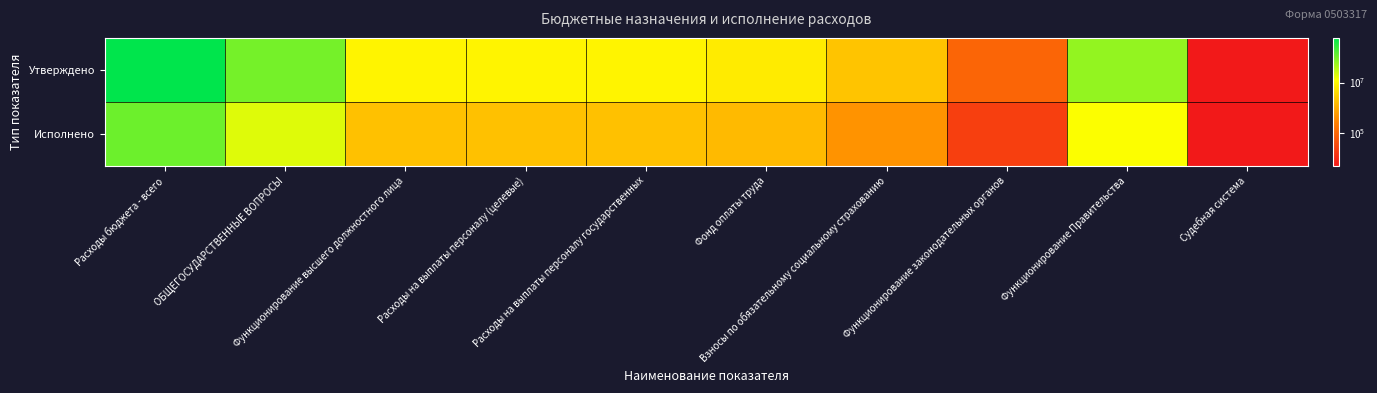

Which has a higher value, ОБЩЕГОСУДАРСТВЕННЫЕ ВОПРОСЫ or Функционирование Правительства?

ОБЩЕГОСУДАРСТВЕННЫЕ ВОПРОСЫ